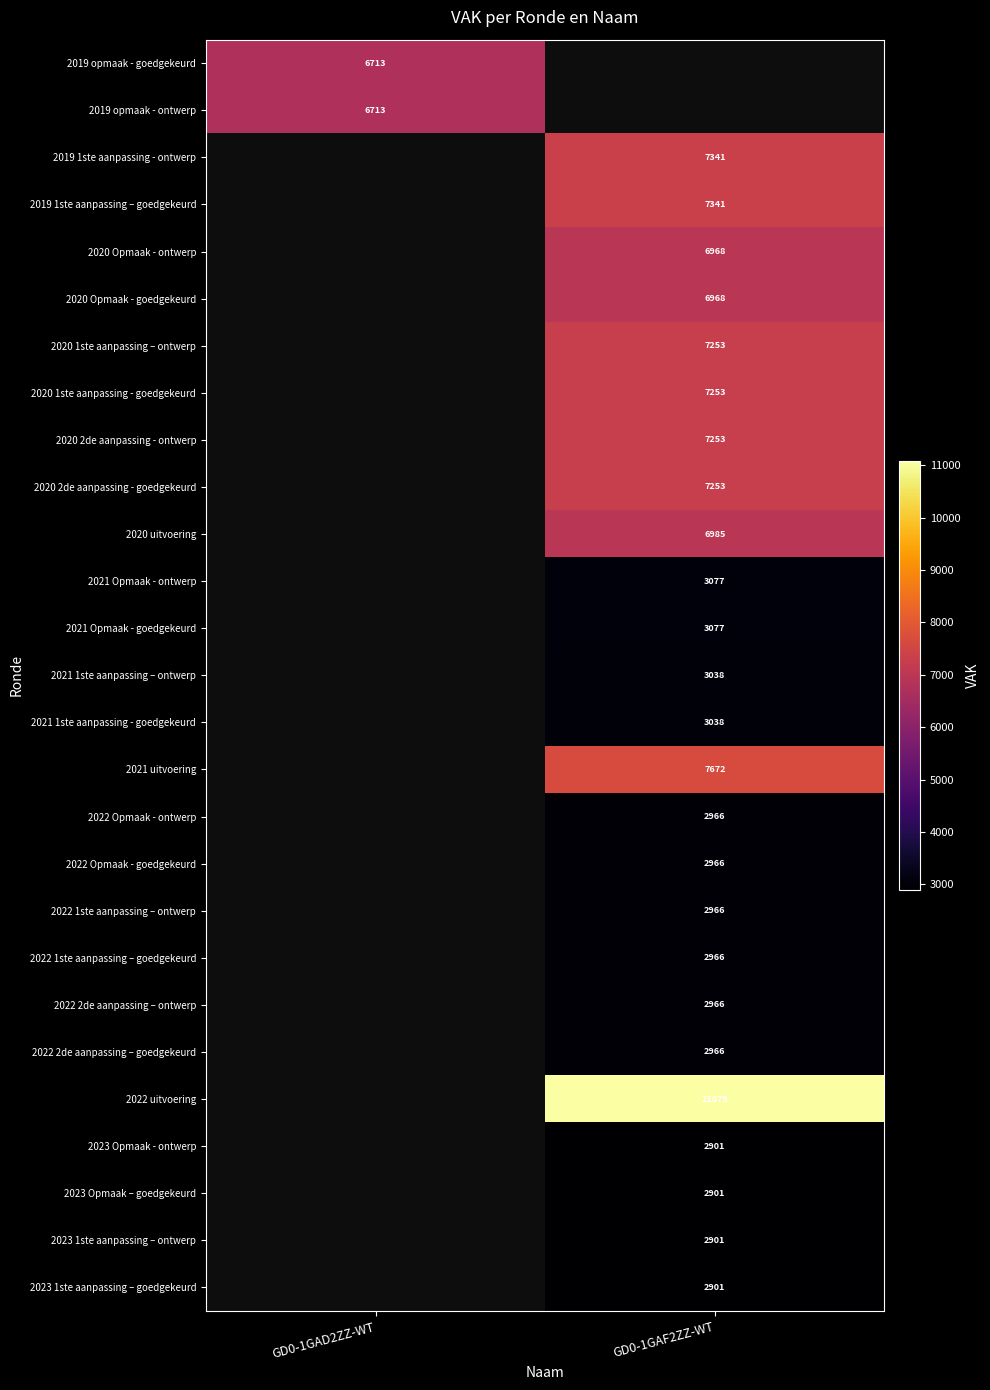

How many series are shown in this chart?

27